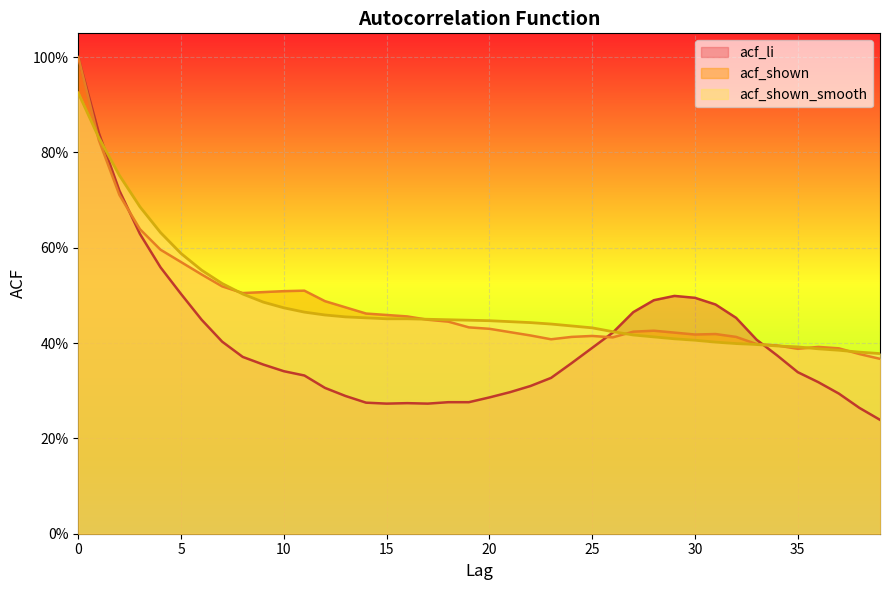

True or false: acf_shown_smooth has more than 1 interior local peaks.

False